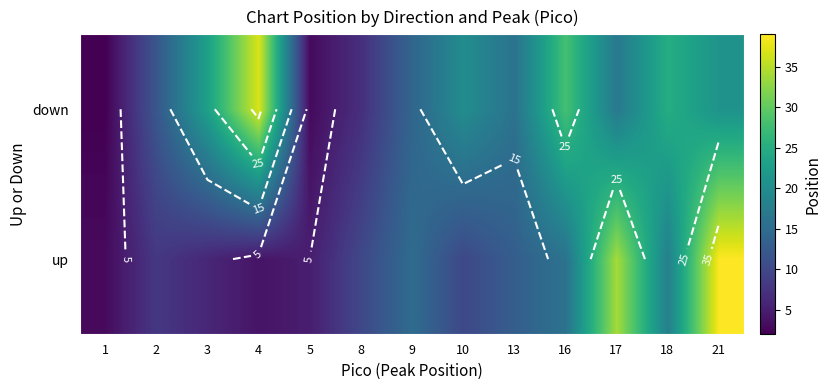

Which series has the largest range (max minus min)?

up